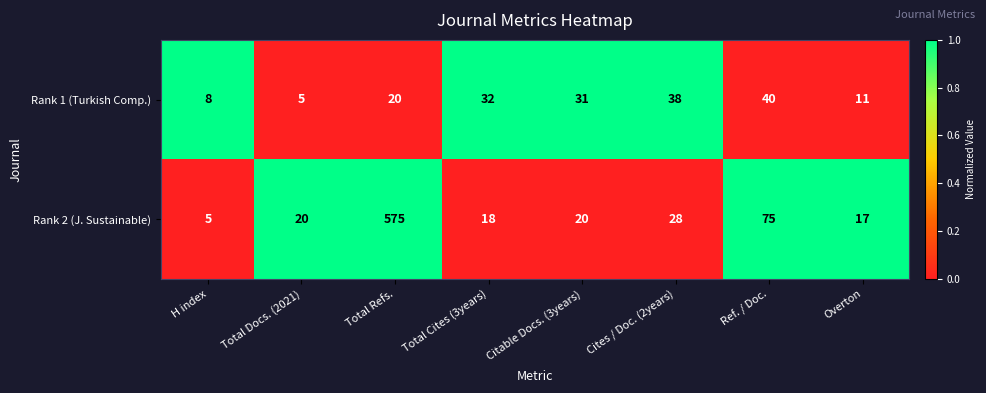

Reading left to right, transcribe all the data shown in this chart.

Rank 1 (Turkish Comp.): 8	5	20	32	31	38	40	11
Rank 2 (J. Sustainable): 5	20	575	18	20	28	75	17